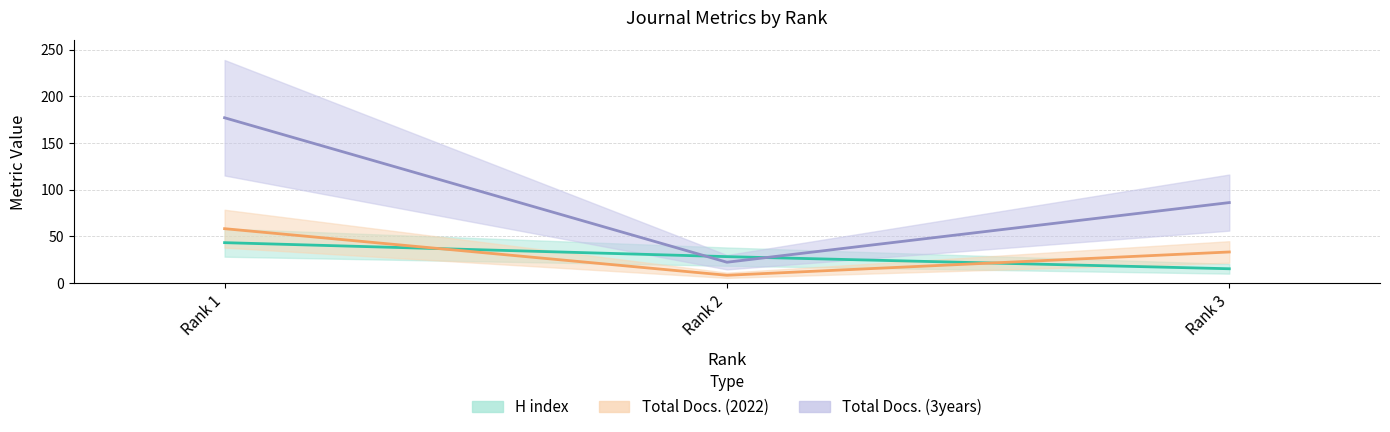

What is the sum of all Total Docs. (2022) values?

99